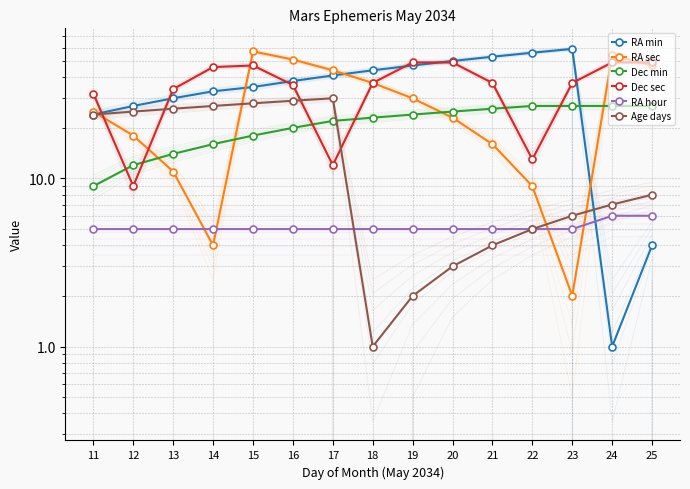

Is it true that Dec min equals 18 at 15?

True